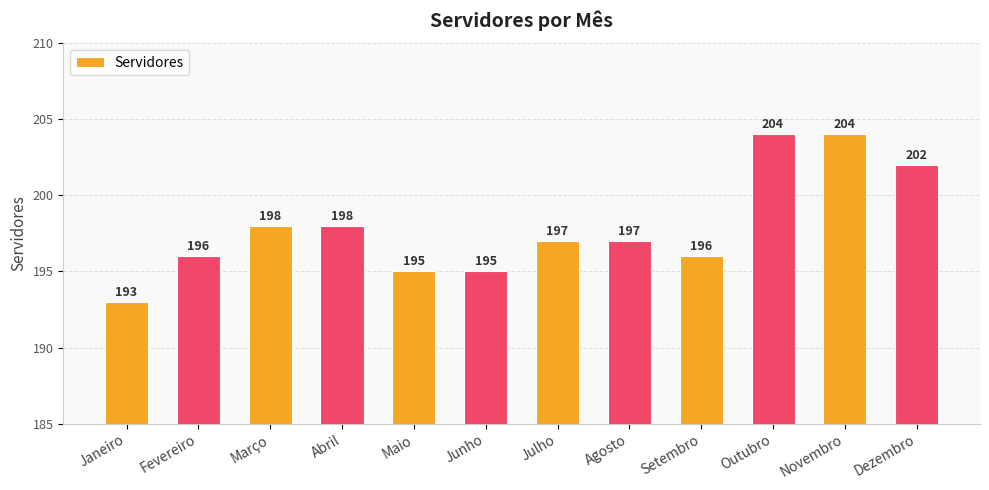

What is the sum of all values?

2375